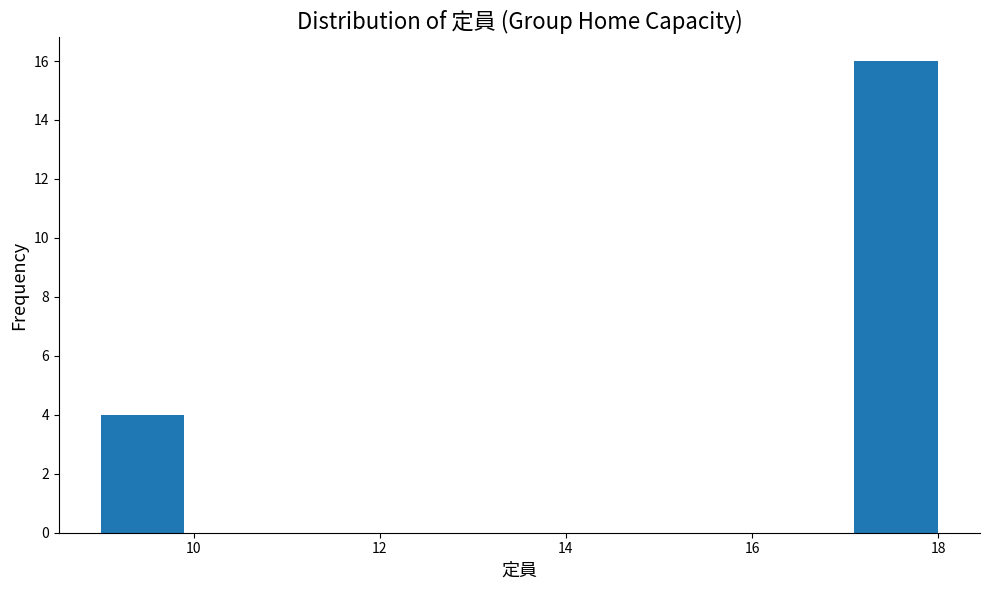

What is the height of the bar covering 9.0 to 9.9 on the x-axis? Neither the bar edges nor the heights are printed on the chart, so give them approximately, as read against the axes.

4